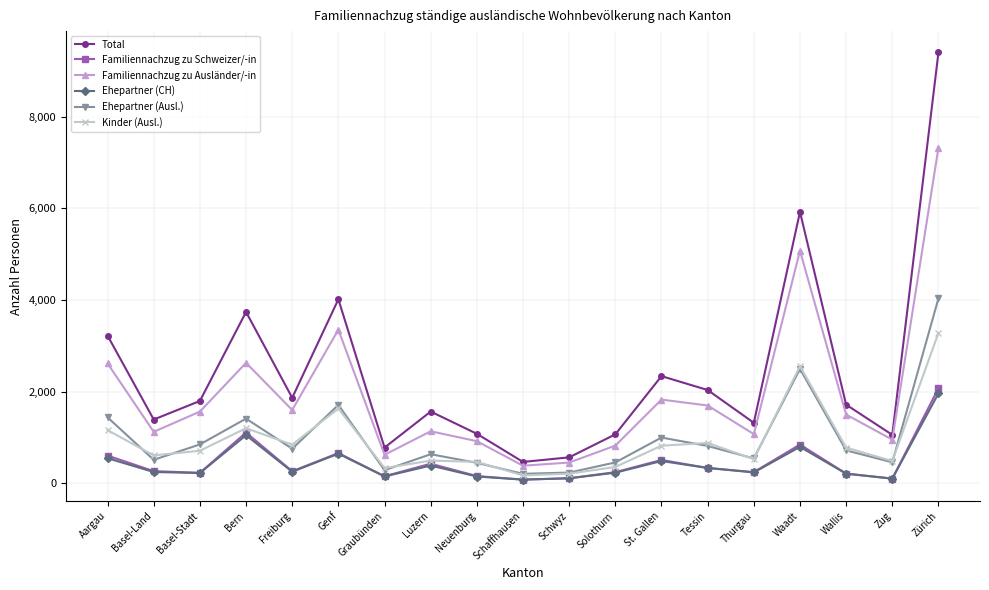

At which category does the chart reach its peak across all series?

Zürich